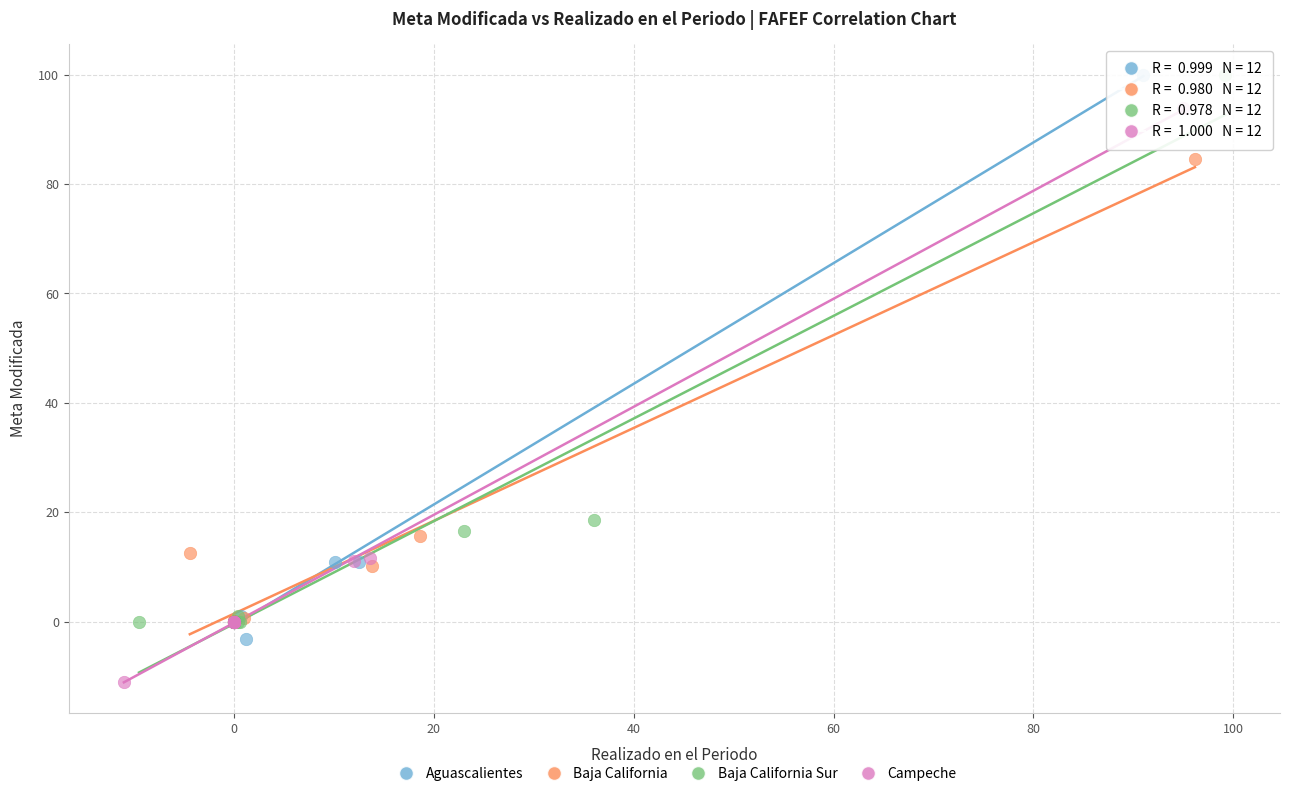

Which series has the widest spread of Y values?

Campeche